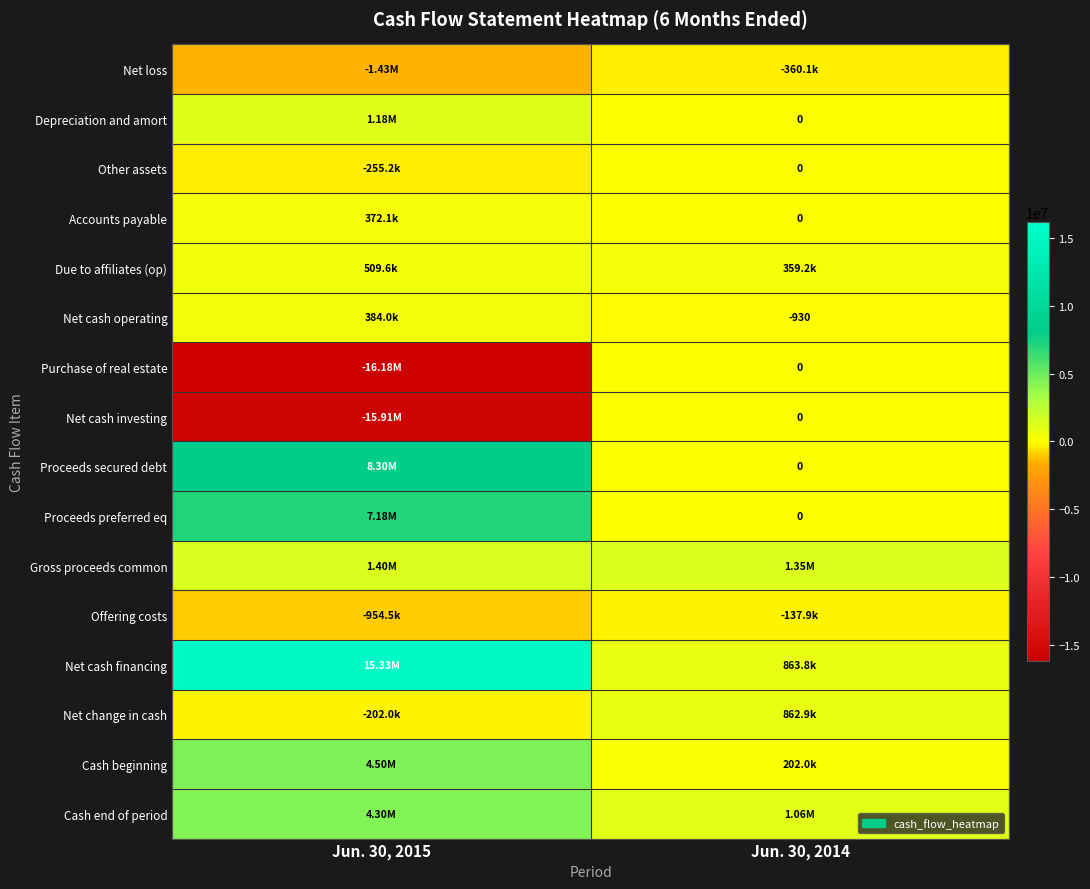

The value of Offering costs at Jun. 30, 2015 is -954497. True or false?

True